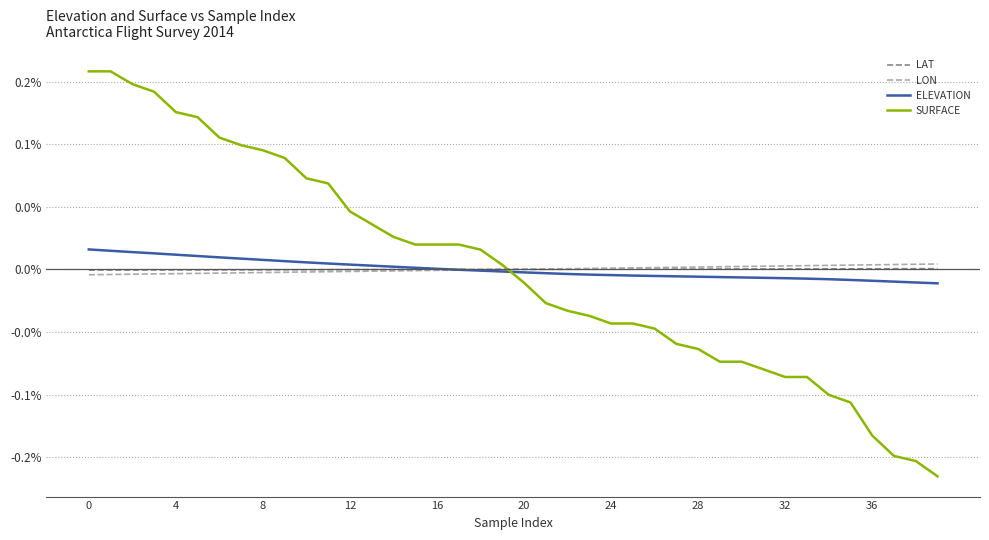

What are all the series names shown in the legend?

LAT, LON, ELEVATION, SURFACE